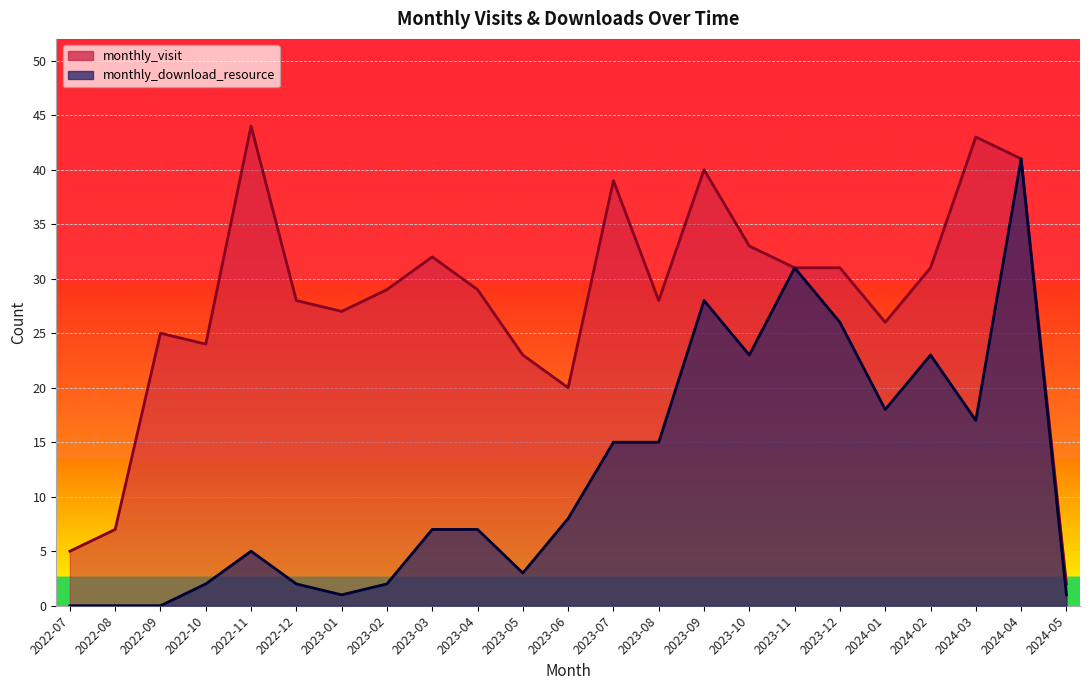

At which label is monthly_download_resource closest to 20?

2024-01